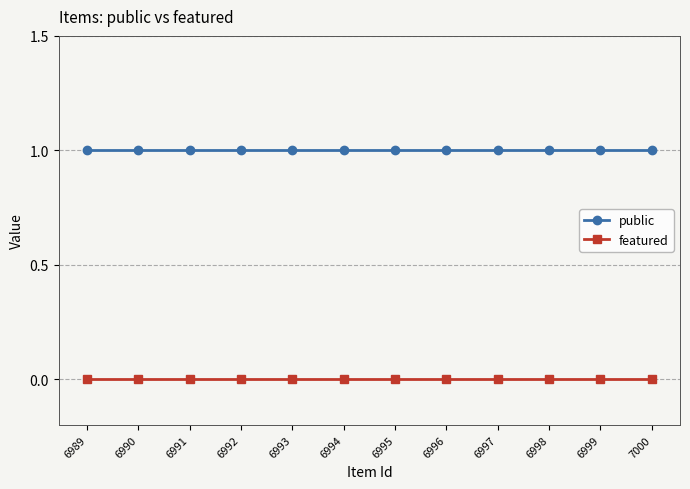

What is the value of the public point at the 12th from the left?

1